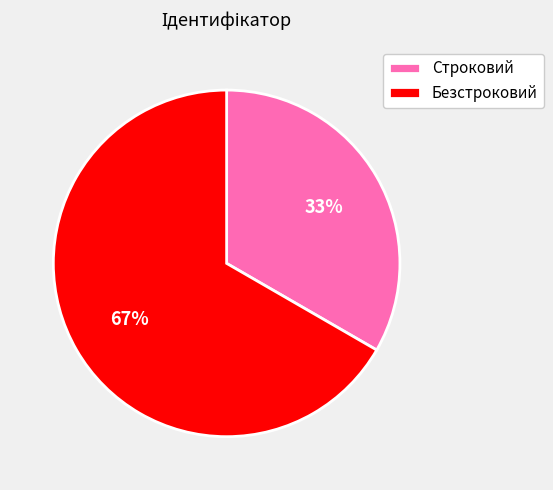

How many slices are in this pie chart?

2